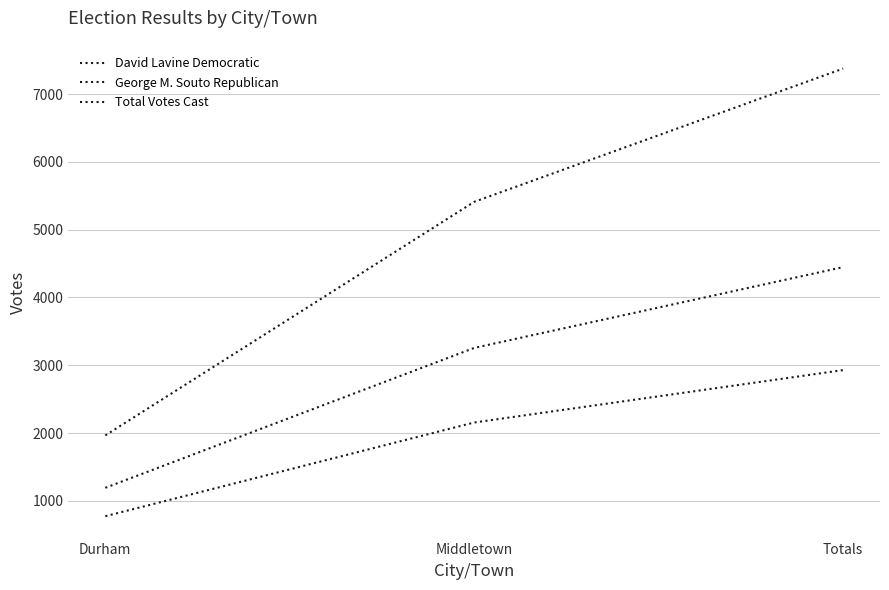

The value of George M. Souto Republican at Middletown is 2888. True or false?

False